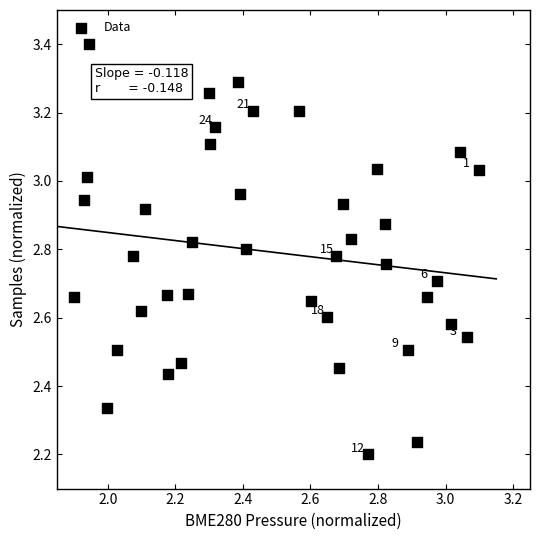

What is the range of Y values (max minus min)?

1.2